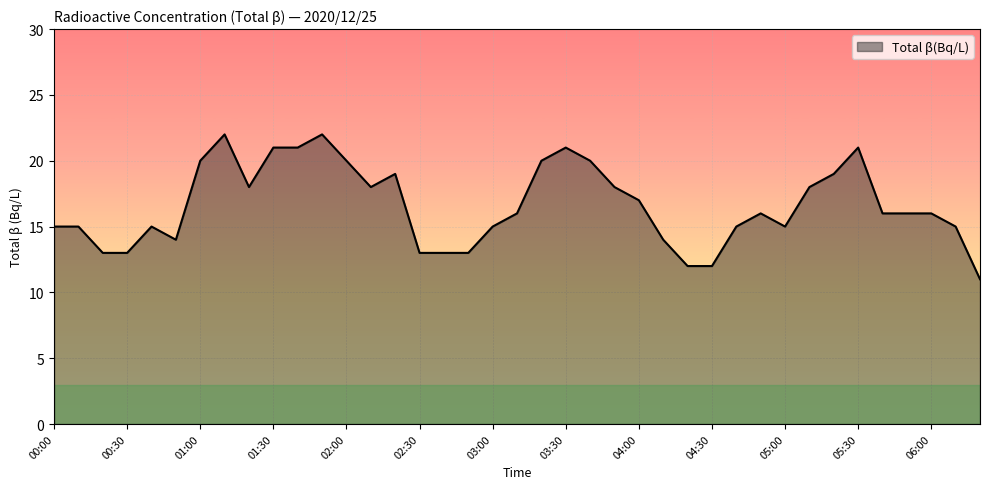

What is the maximum value shown in the chart?

22